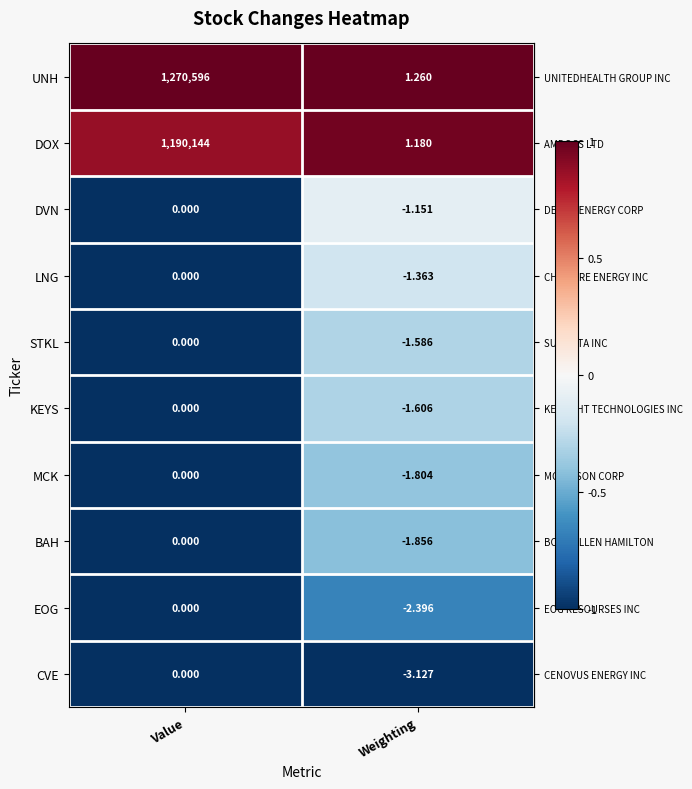

At which label does DOX reach its minimum?

Weighting